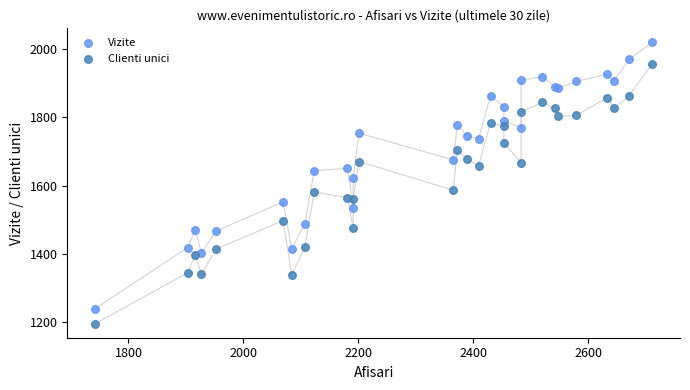

Which series has the largest Y range (max minus min)?

Vizite